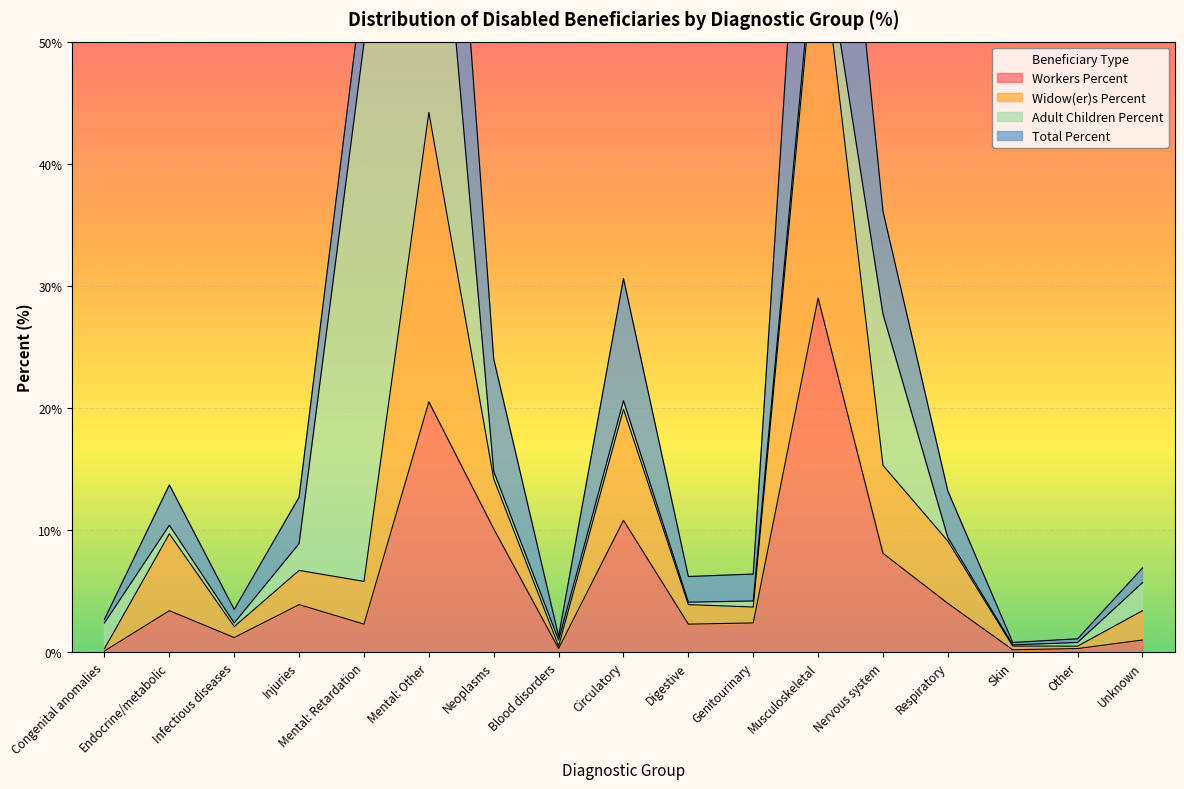

True or false: Workers Percent has a value of 6.9 at Respiratory.

False